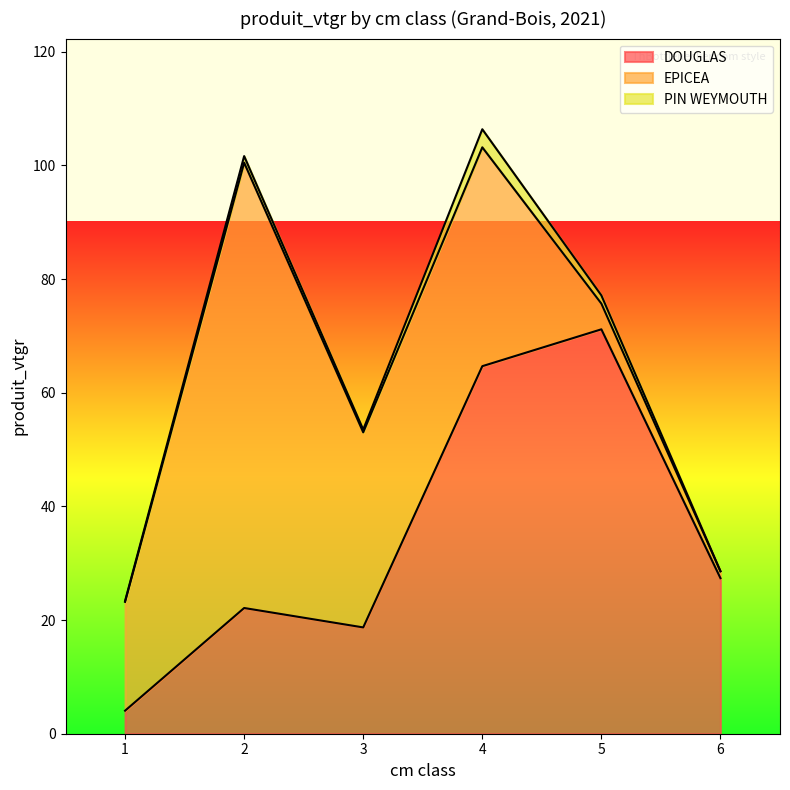

After their last crossing, which series has the higher values: EPICEA or DOUGLAS?

DOUGLAS